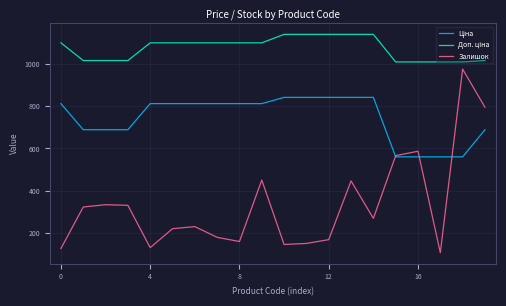

Which series has the largest range (max minus min)?

Залишок